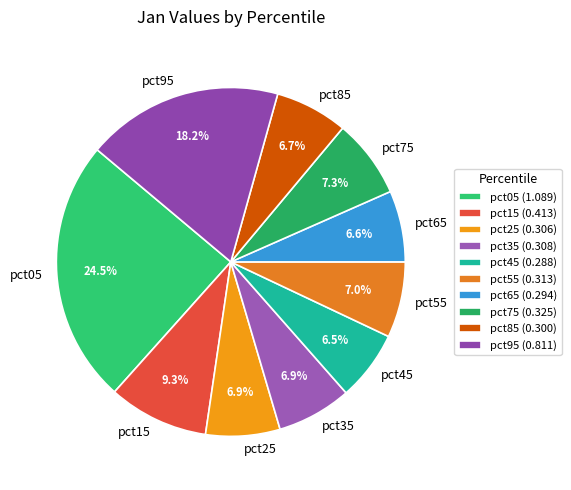

Between pct75 and pct95, which is larger?

pct95